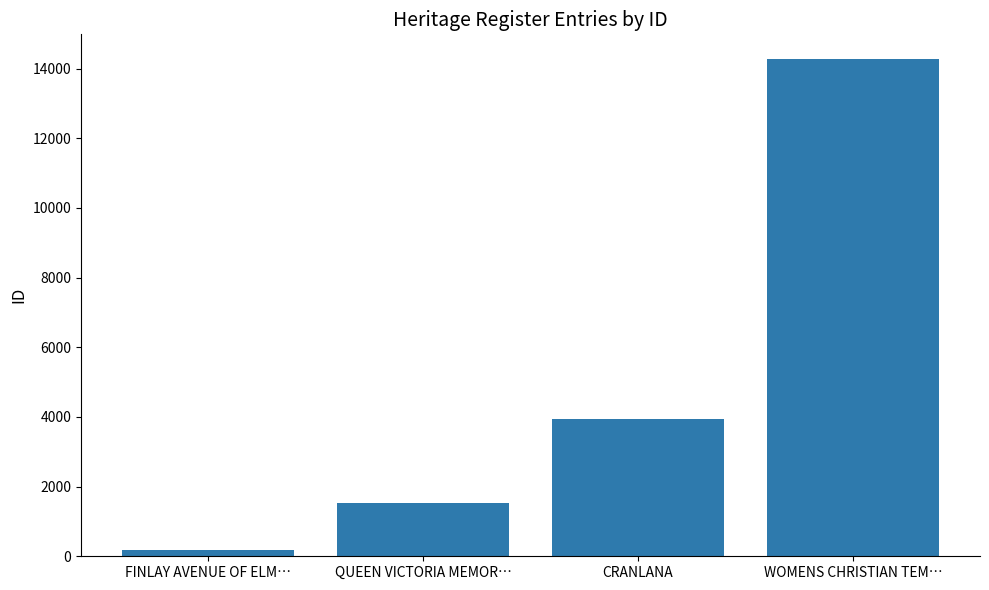

List the labels in order of value, largest first.

WOMENS CHRISTIAN TEM…, CRANLANA, QUEEN VICTORIA MEMOR…, FINLAY AVENUE OF ELM…